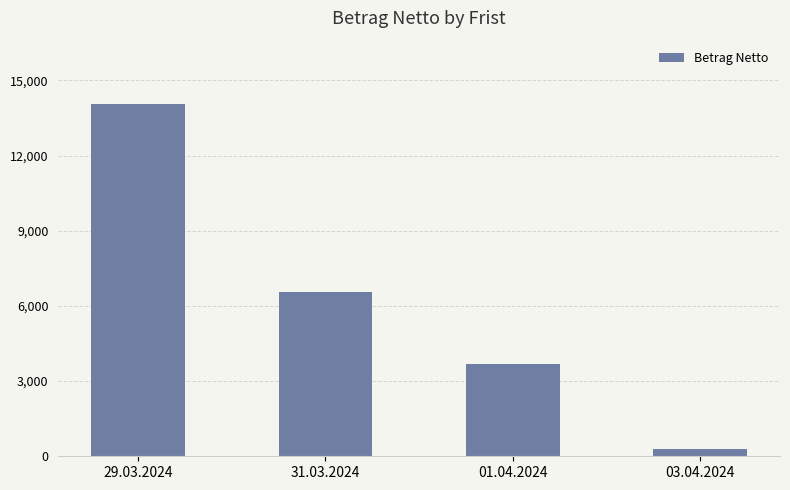

What is the smallest value displayed?

291.9